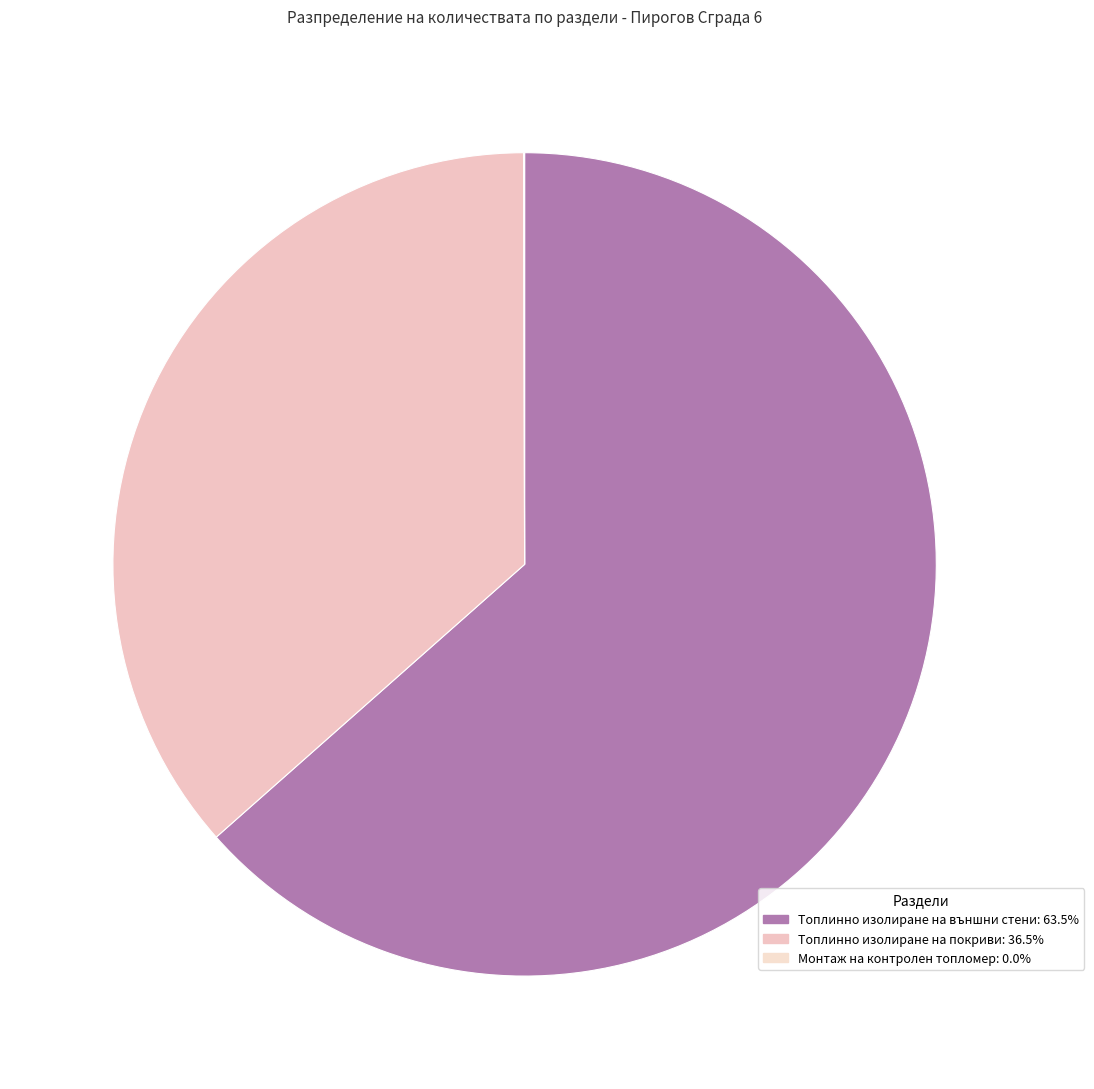

Is the sum of Монтаж на контролен топломер and Топлинно изолиране на покриви greater than half?

No